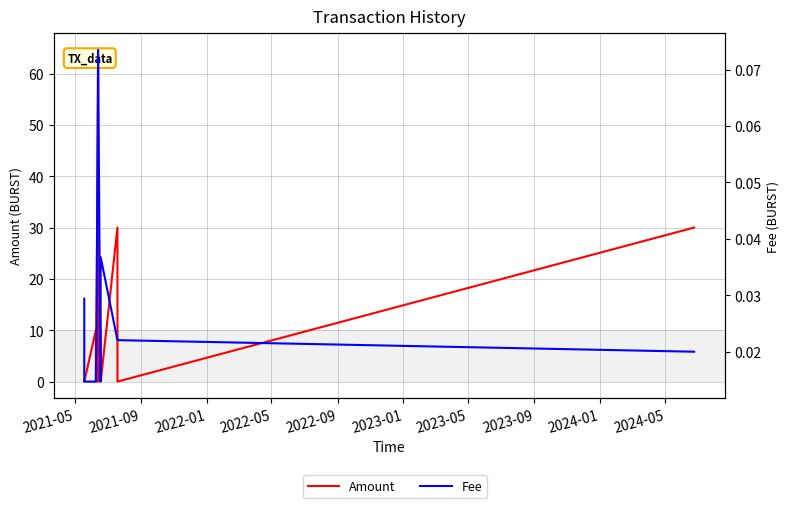

In Amount, how many points are lower than both neighbors (excluding endpoints)?

4